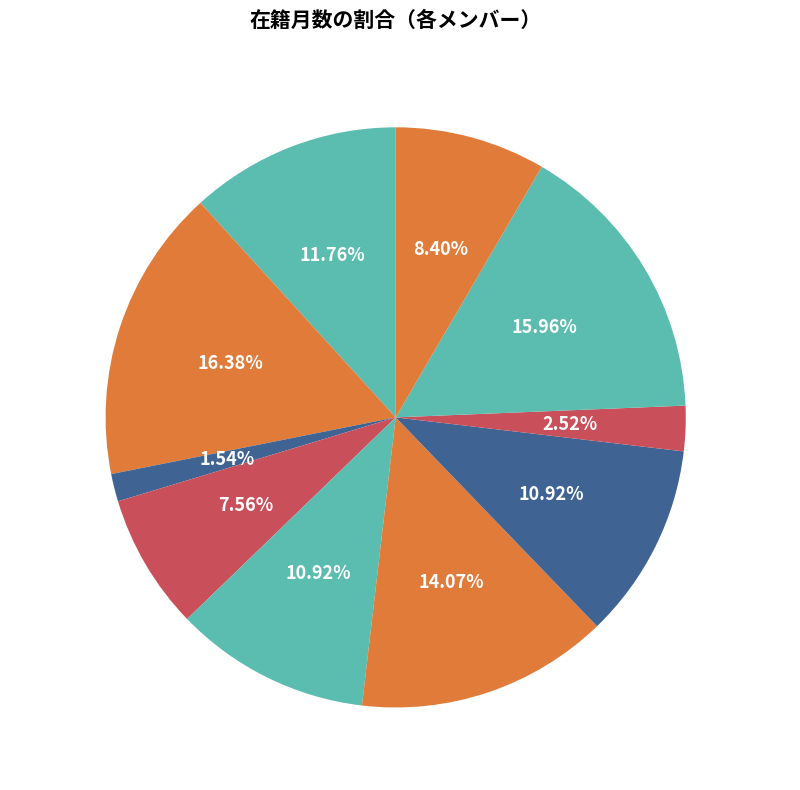

Which has a higher value, 西田 敏信 or 松浦 千惠子?

西田 敏信